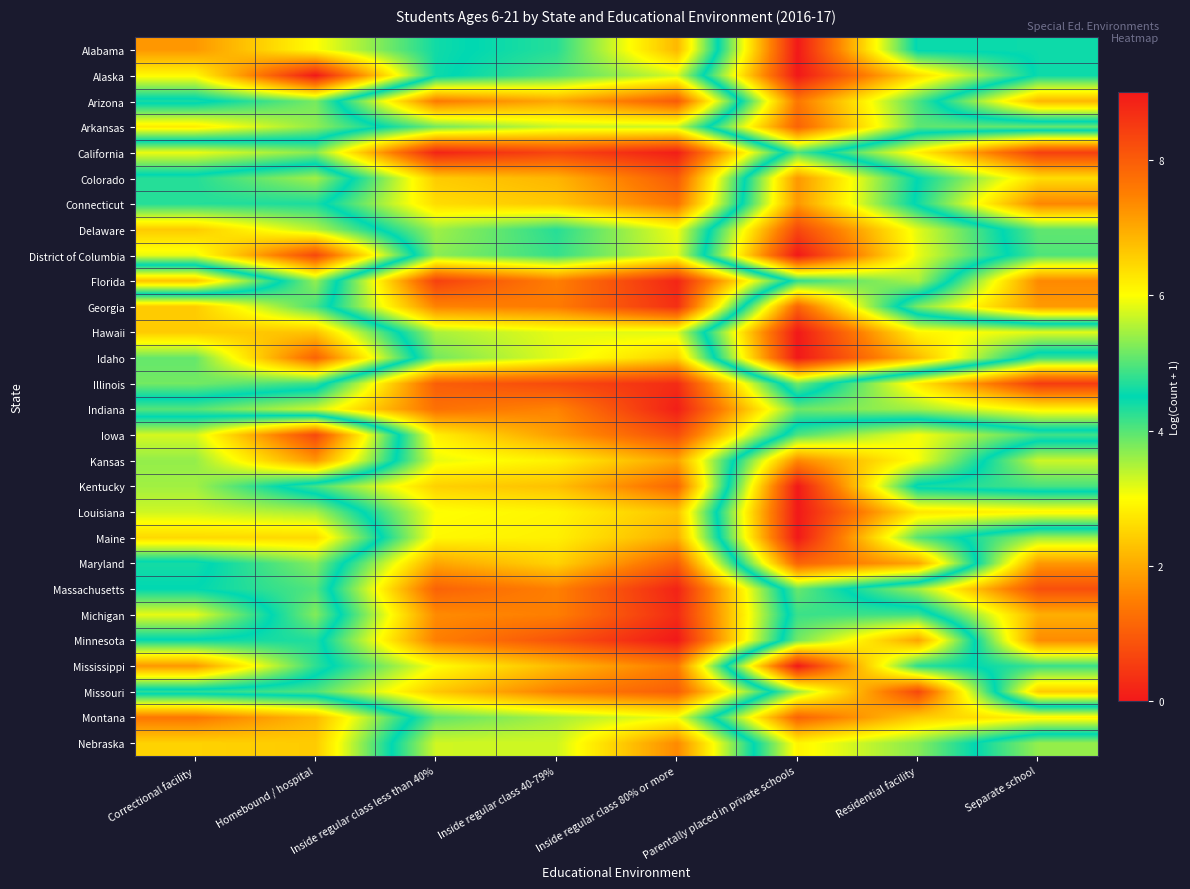

What is the spread (max minus min) of values at Inside regular class 80% or more?

3.3